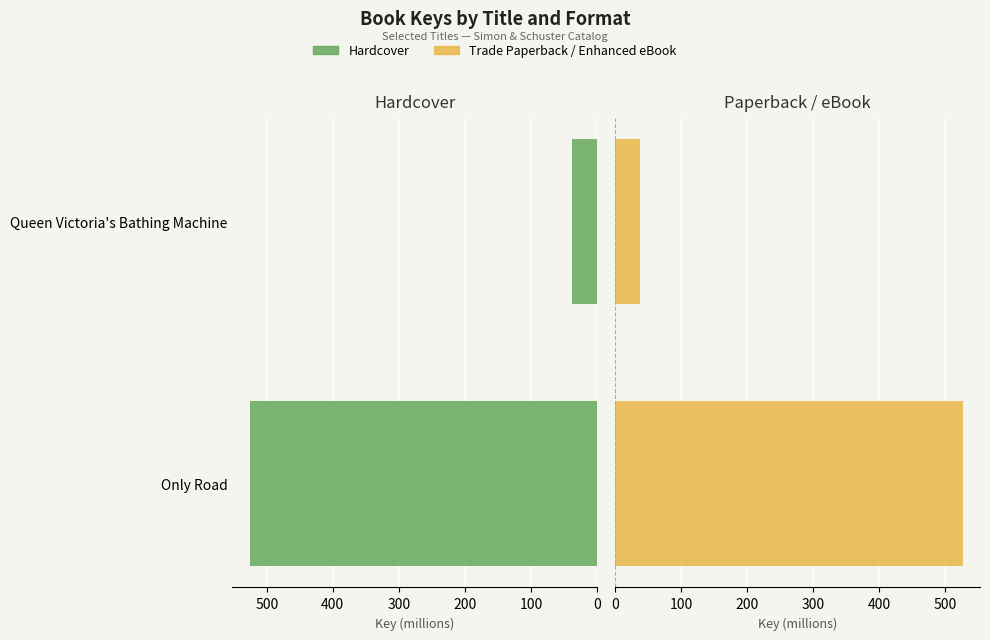

Rank the series by their maximum value, from highest to lowest.

Hardcover, Trade Paperback / Enhanced eBook